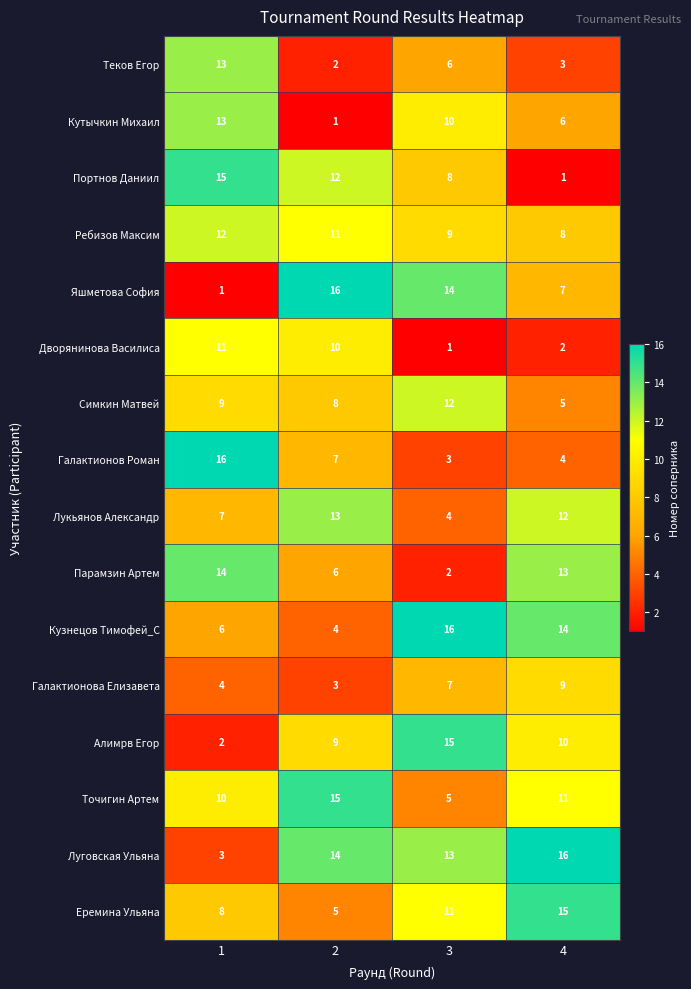

Which series has the widest spread of values?

Яшметова София